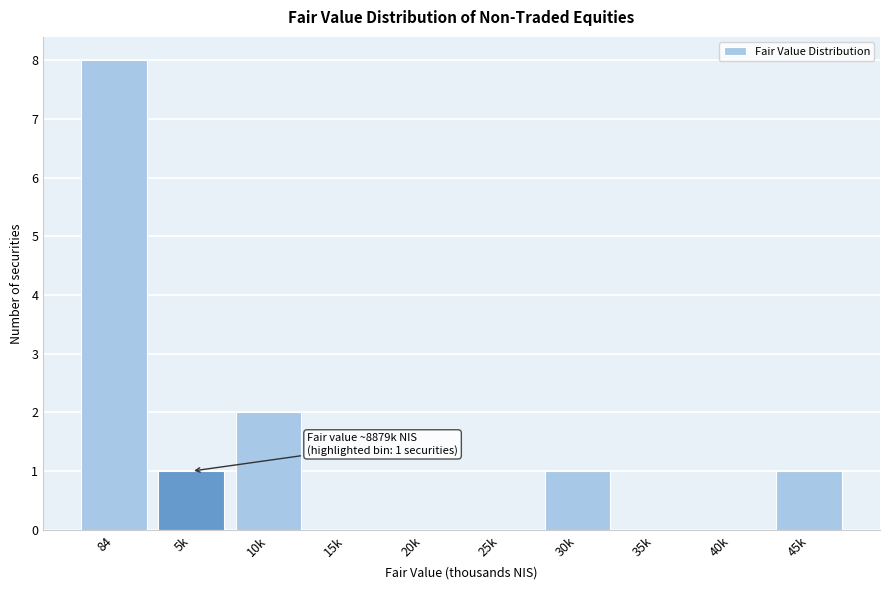

Reading left to right, list all the values displayed in this chart.

84=8	5k=1	10k=2	15k=0	20k=0	25k=0	30k=1	35k=0	40k=0	45k=1